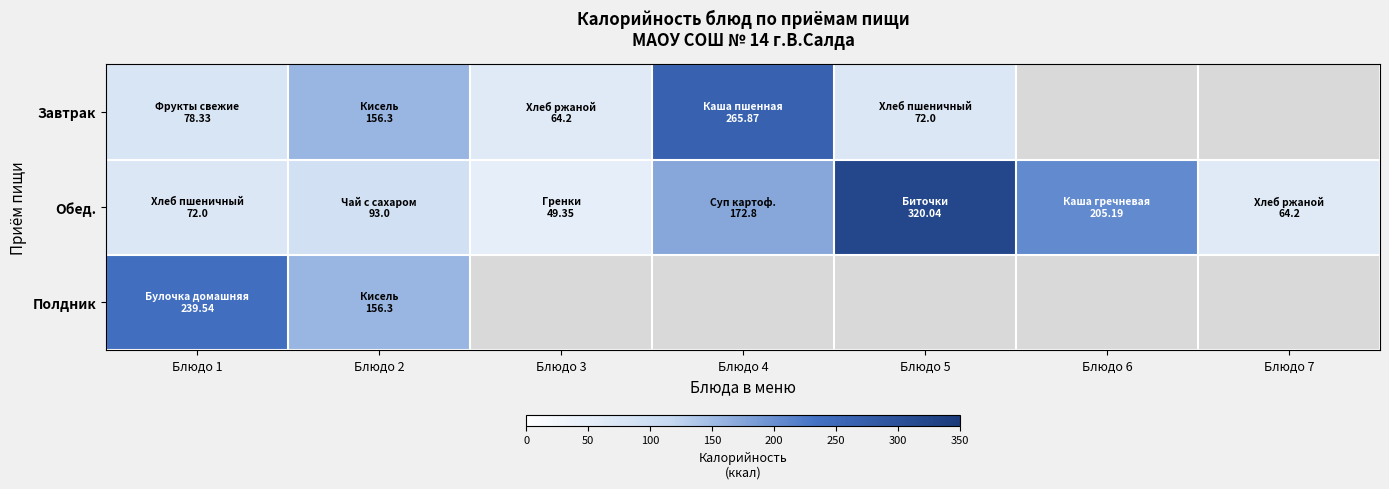

Count the number of data series in this chart.

3